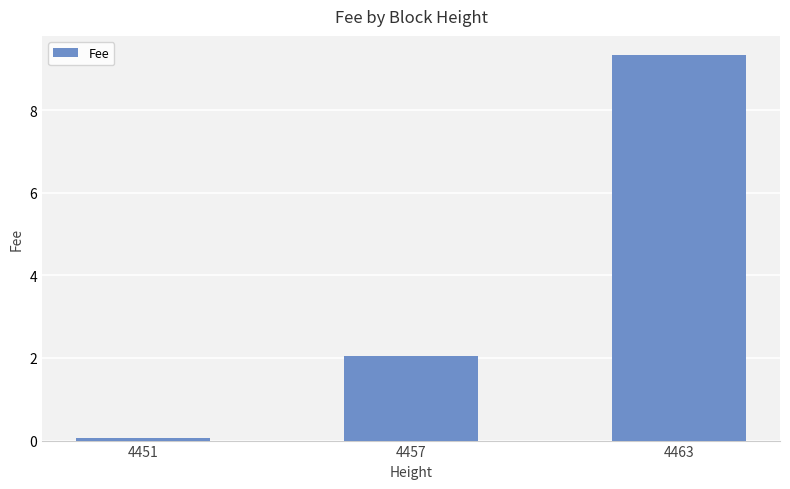

The value at 4451 is 0.1. True or false?

True